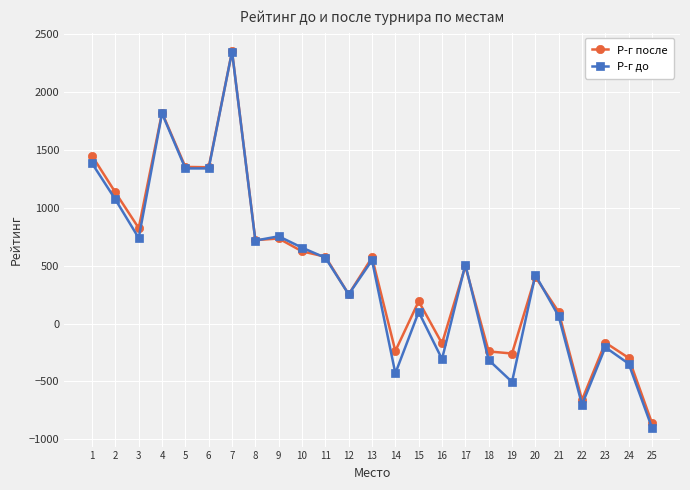

How many categories are shown in the chart?

25